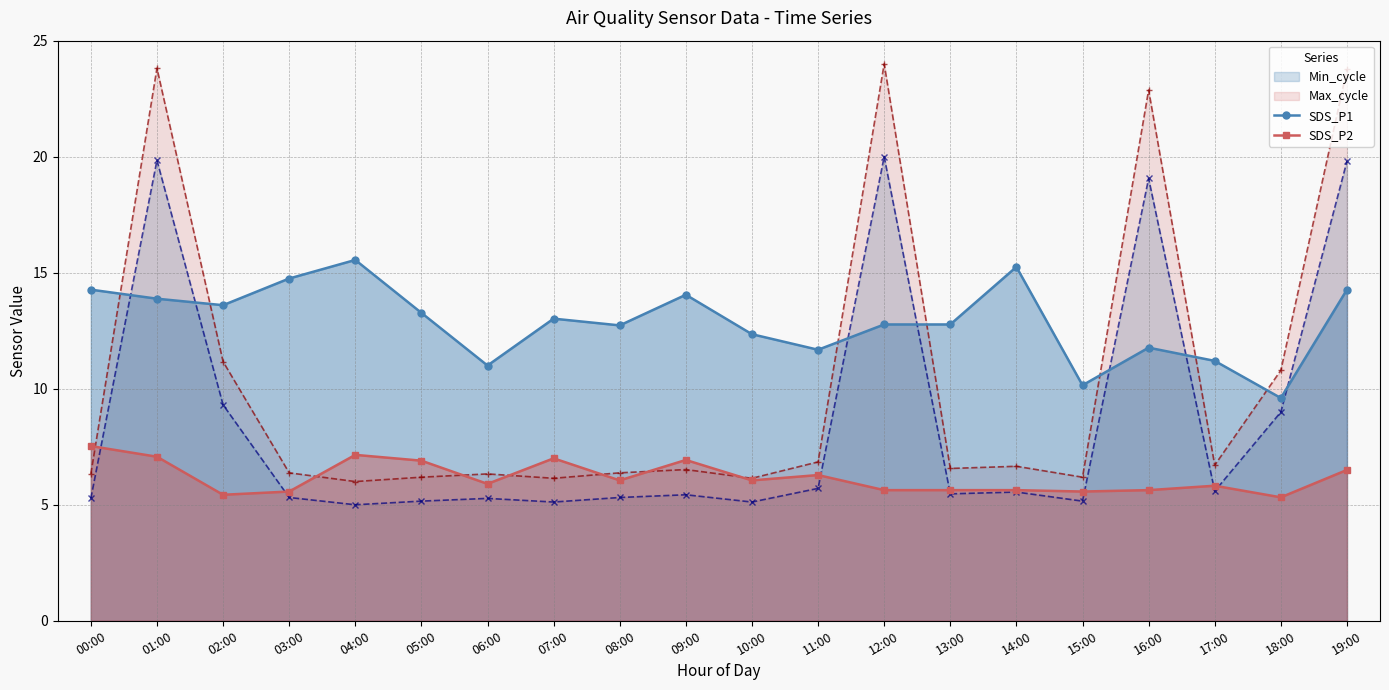

What are all the series names shown in the legend?

Min_cycle, Max_cycle, SDS_P1, SDS_P2